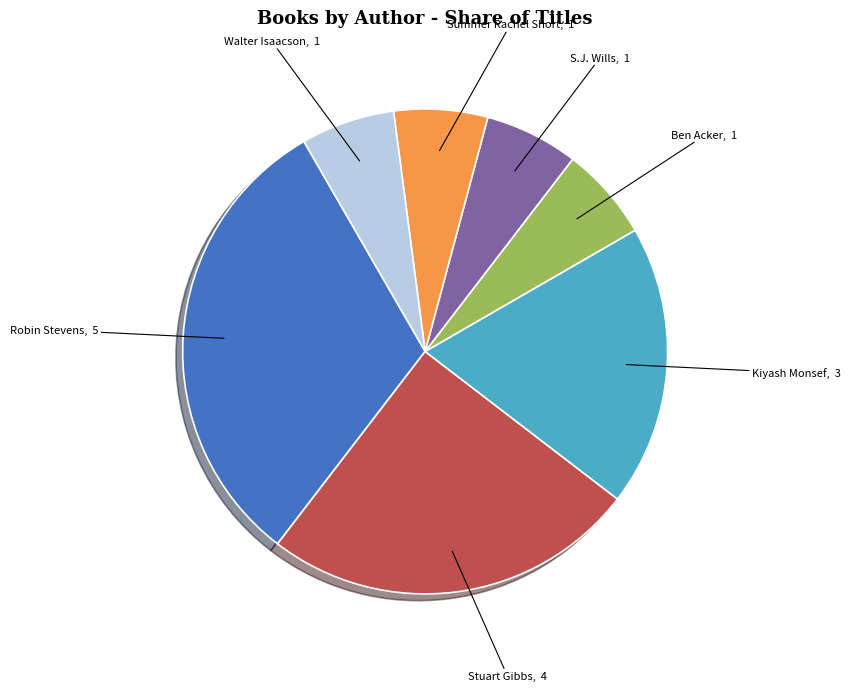

Between Kiyash Monsef and Stuart Gibbs, which is larger?

Stuart Gibbs